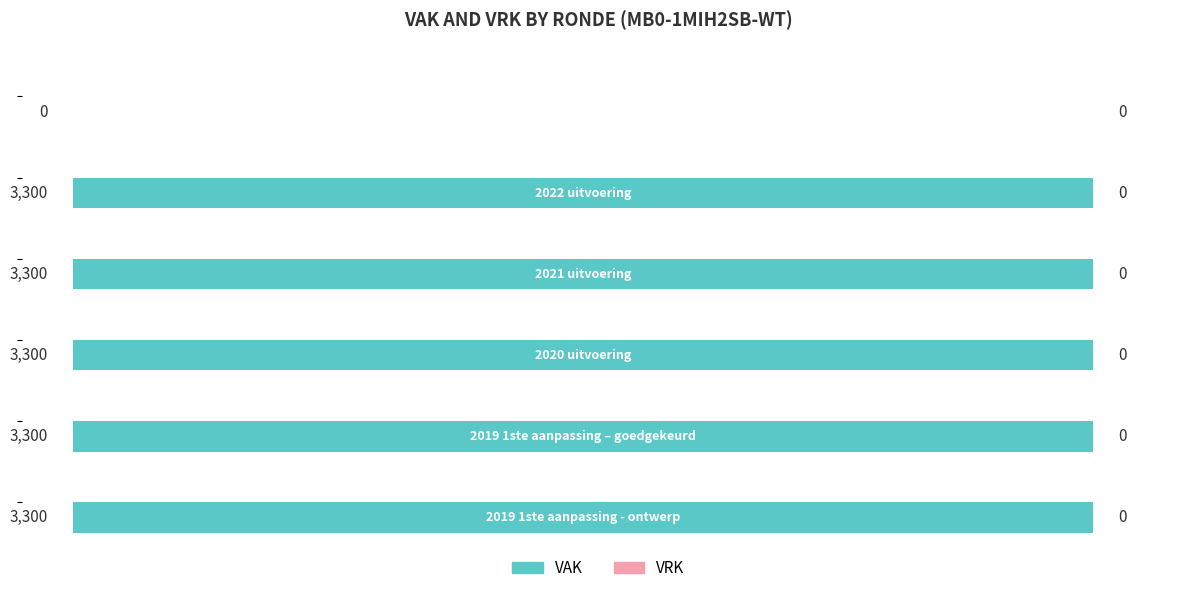

What is the maximum value shown in the chart?

3300